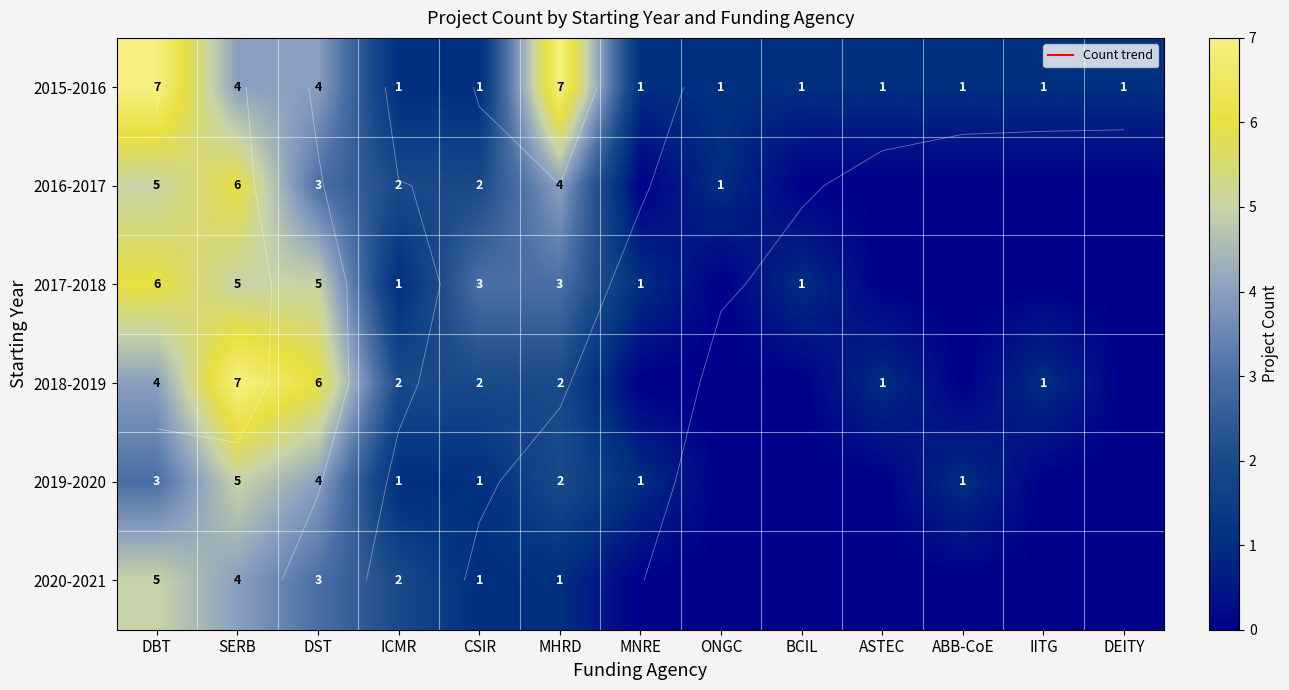

The 2019-2020 series shows 5 at SERB. True or false?

True